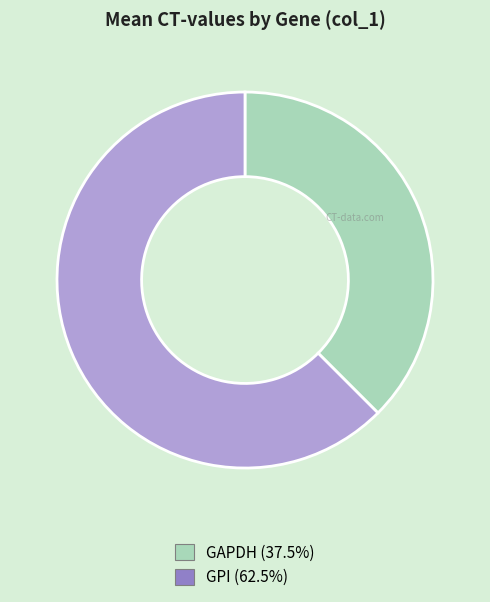

Is the sum of GPI and GAPDH greater than half?

Yes